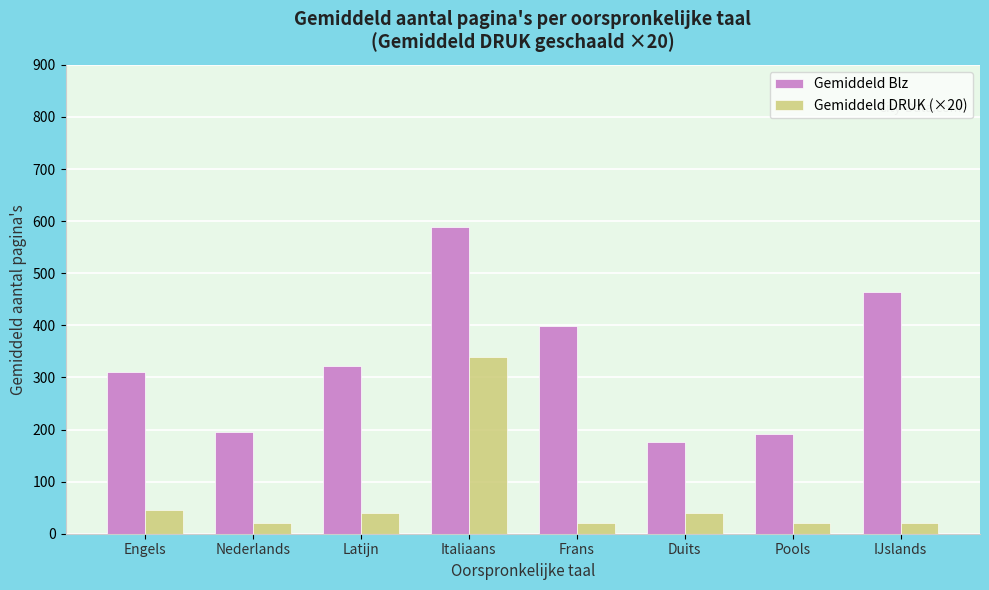

Read the Gemiddeld Blz value at Italiaans, to the nearest 10.

590